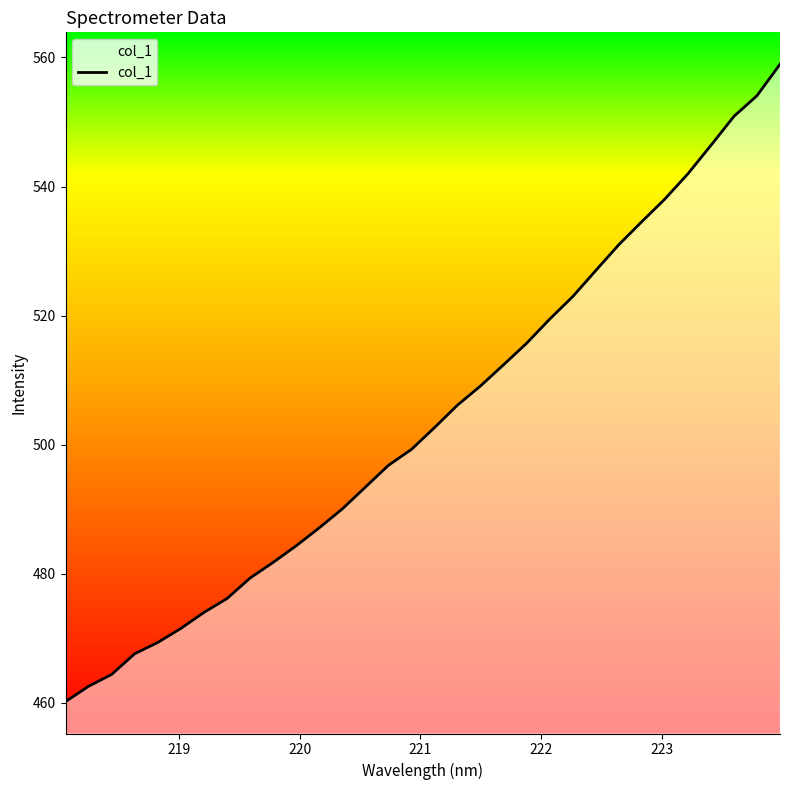

What is the minimum value shown in the chart?

460.2